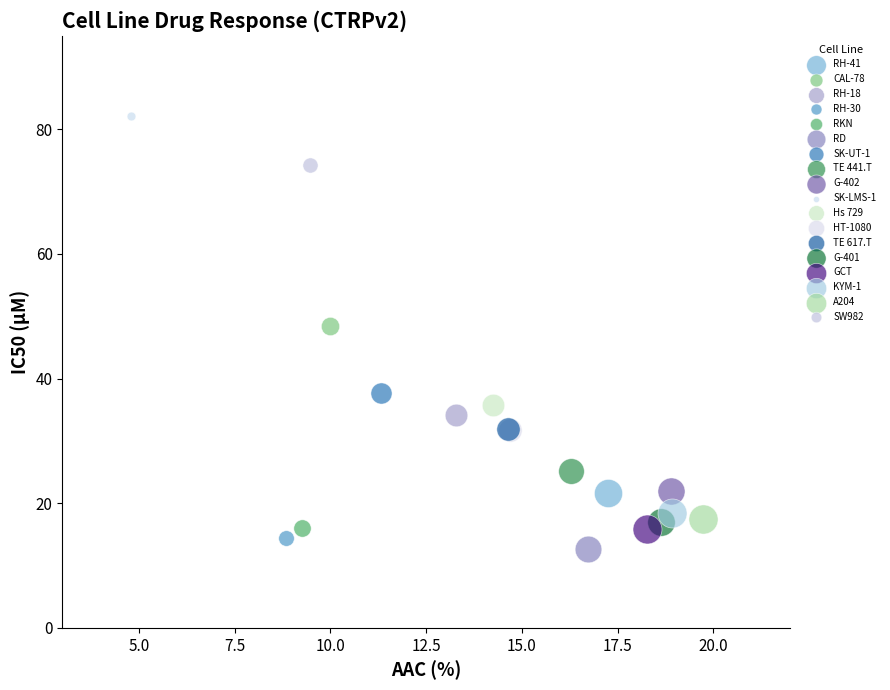

What are all the series names shown in the legend?

RH-41, CAL-78, RH-18, RH-30, RKN, RD, SK-UT-1, TE 441.T, G-402, SK-LMS-1, Hs 729, HT-1080, TE 617.T, G-401, GCT, KYM-1, A204, SW982